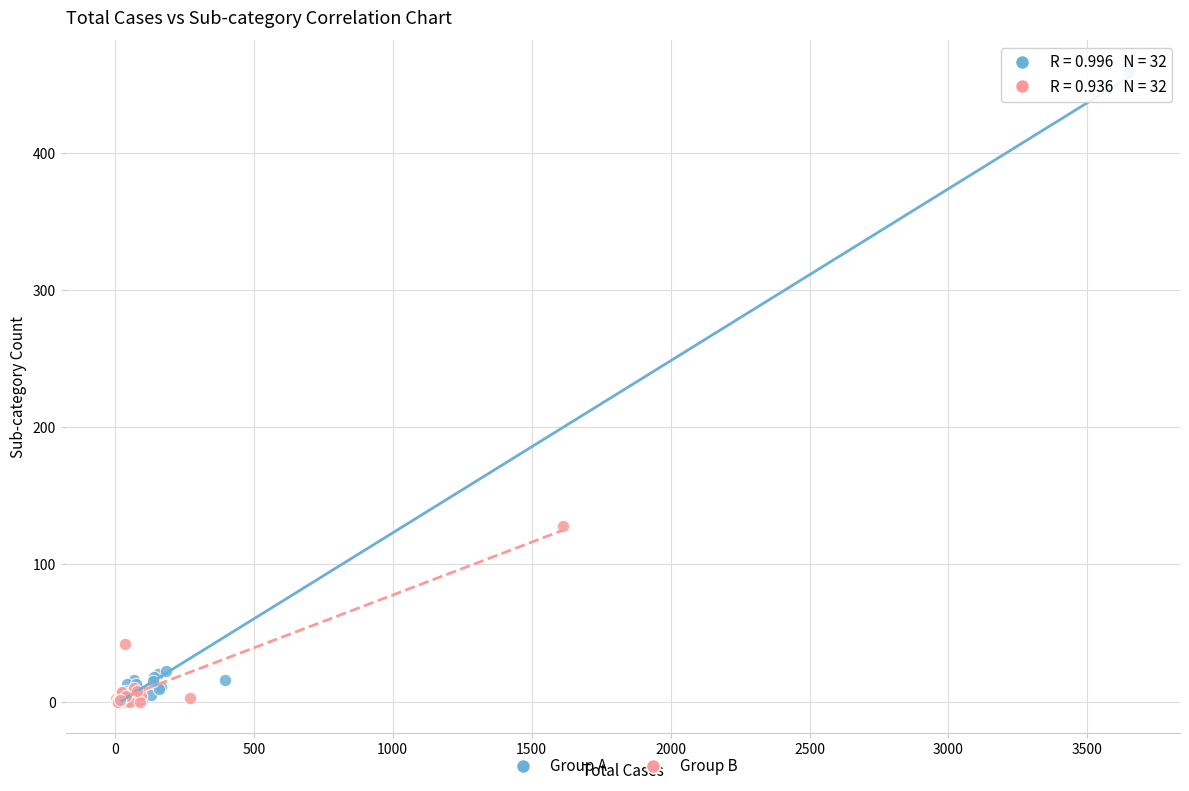

What are all the series names shown in the legend?

Group A, Group B